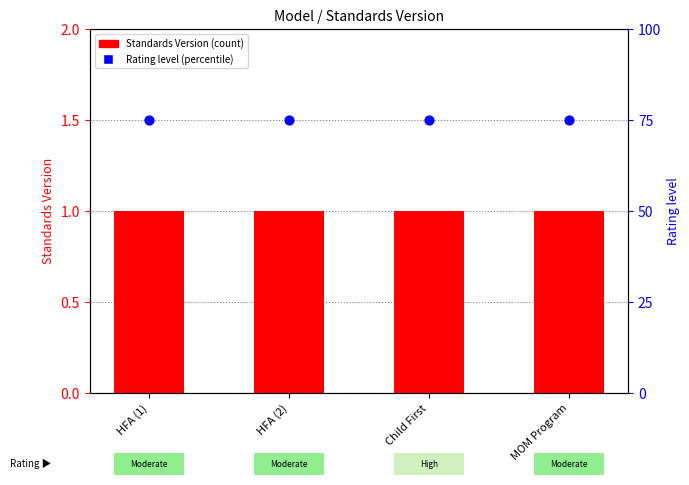

What are all the series names shown in the legend?

Standards Version, Rating level